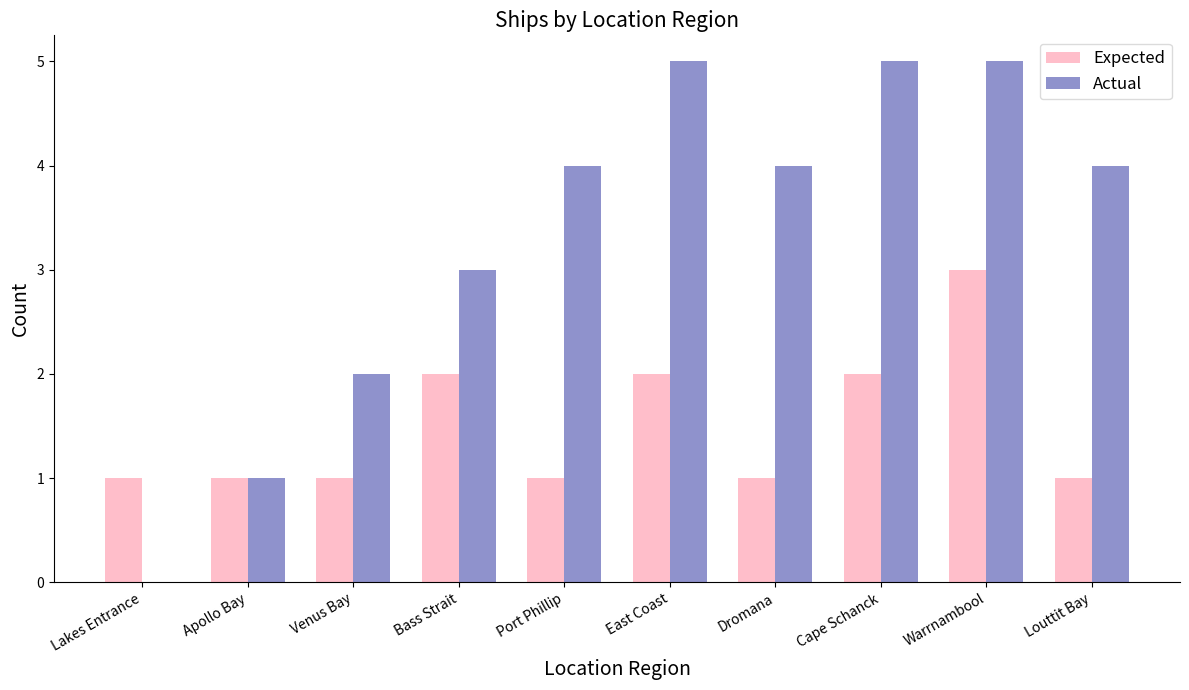

How many groups of bars are there?

10